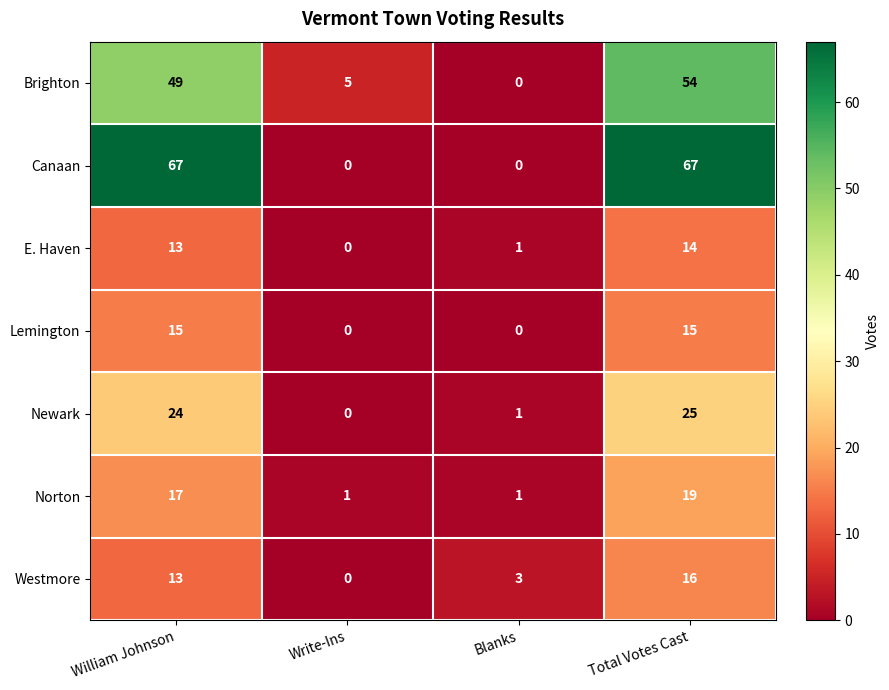

What is the spread (max minus min) of values at Blanks?

3